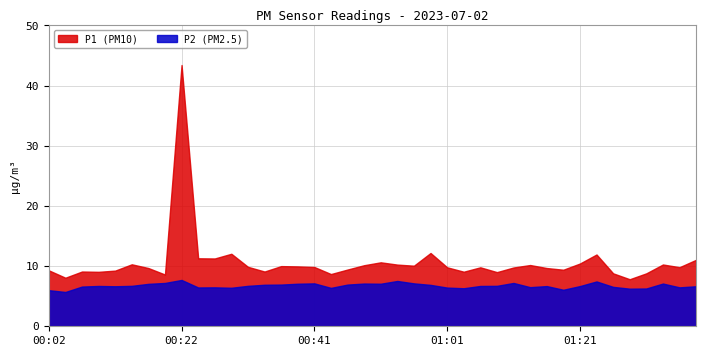

Is the value of P2 at 00:29 greater than the value of P1 at 00:22?

No